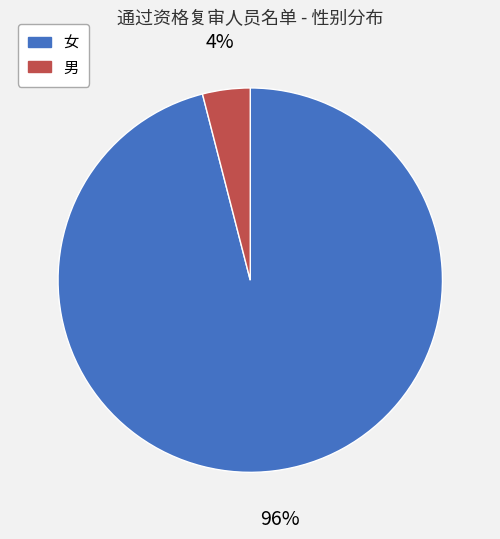

To the nearest percent, what is the difference between the largest and smallest slice percentages?

92%